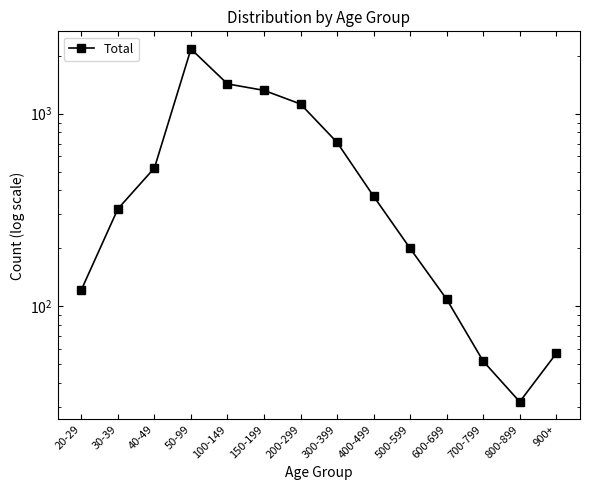

The value at 500-599 is 64. True or false?

False